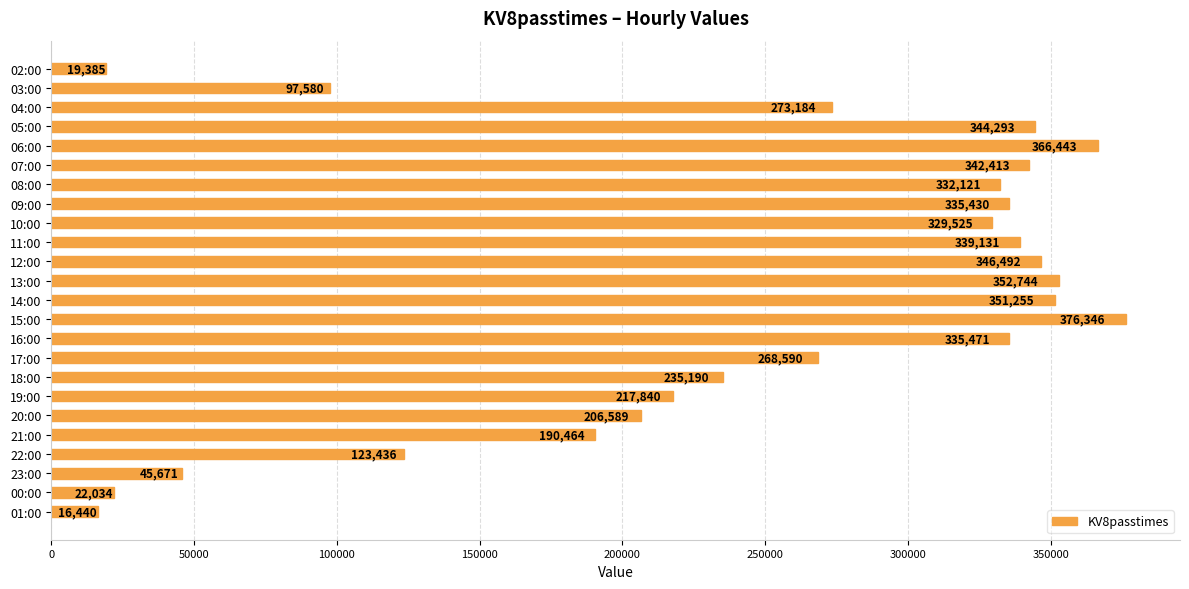

Is it true that the value at 11:00 is 172776?

False